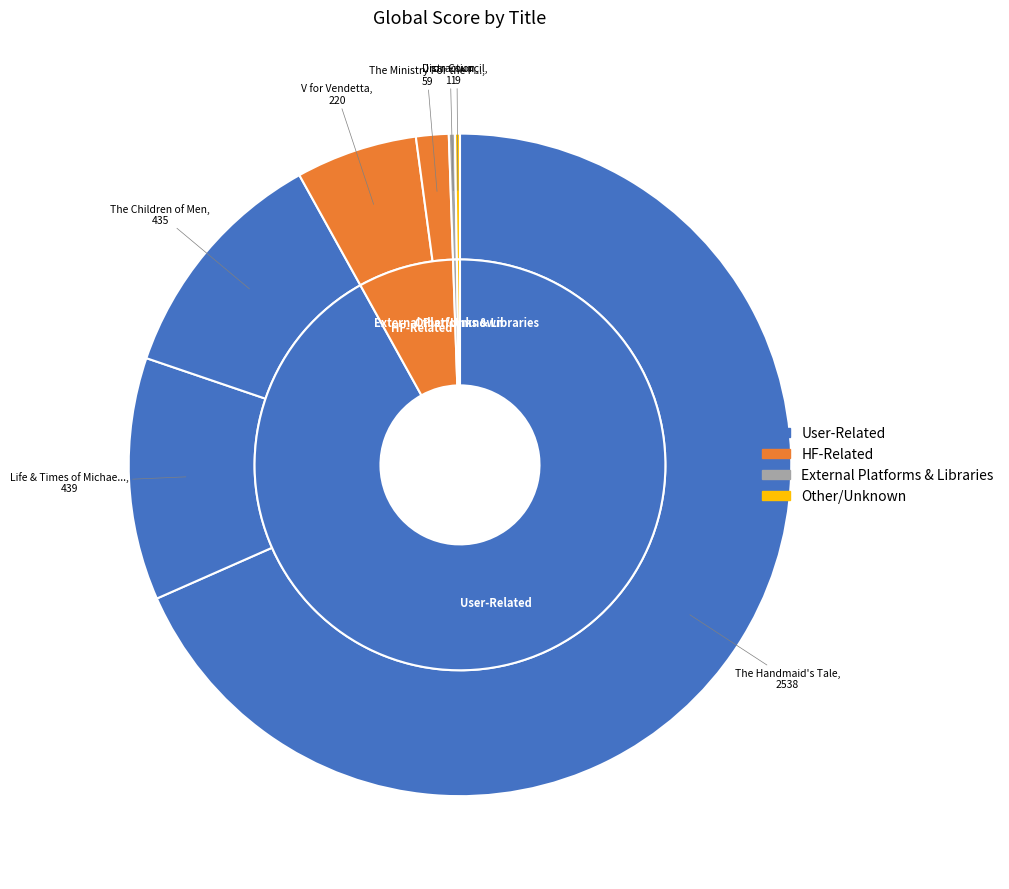

To the nearest percent, what is the average slice percentage?

14%